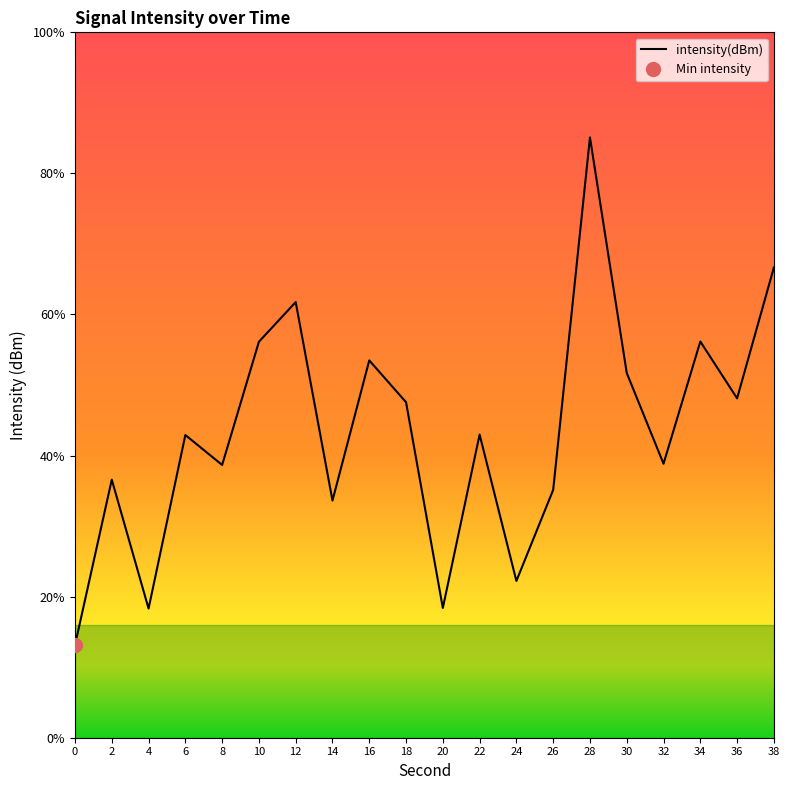

Read the value at 6.

-129.3